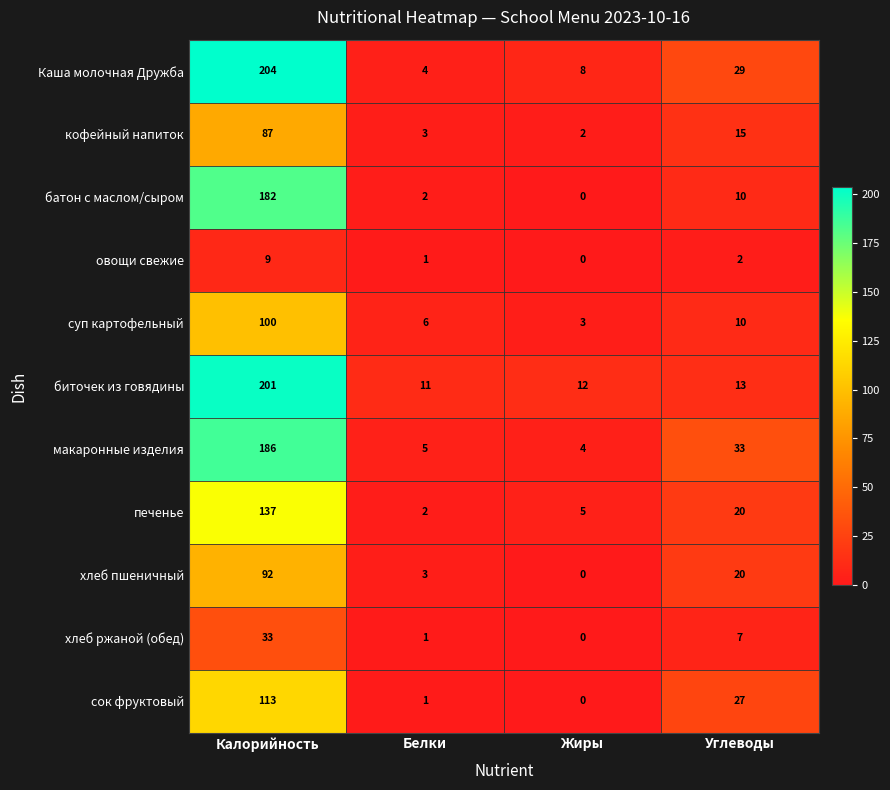

Which series has the largest total across all categories?

Каша молочная Дружба